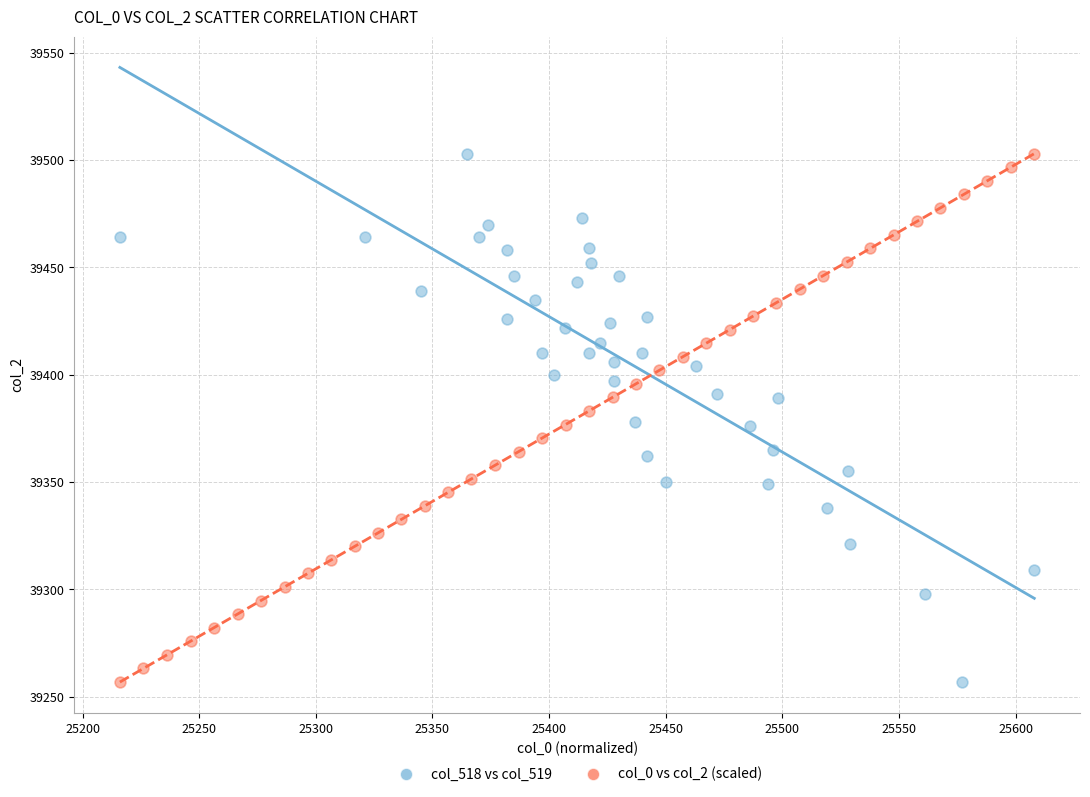

What are all the series names shown in the legend?

col_518 vs col_519, col_0 vs col_2 (scaled)